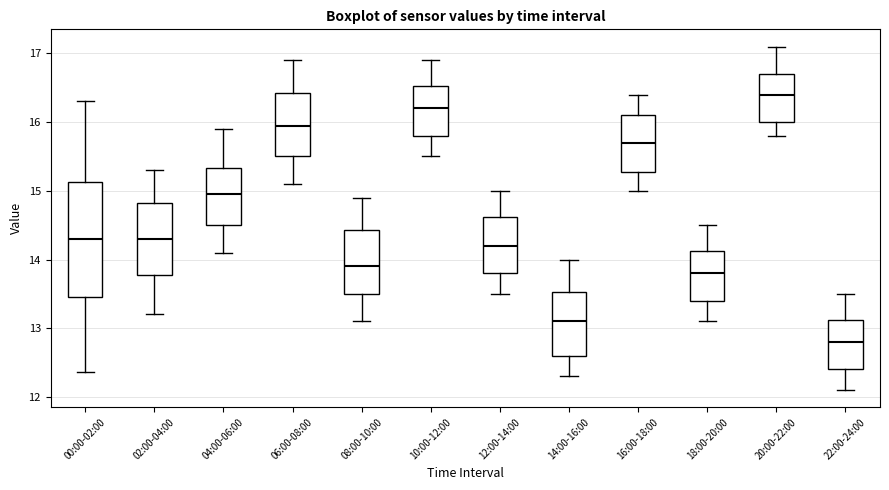

Comparing the boxes themselves (not the whiskers), which one is the tallest?

00:00-02:00